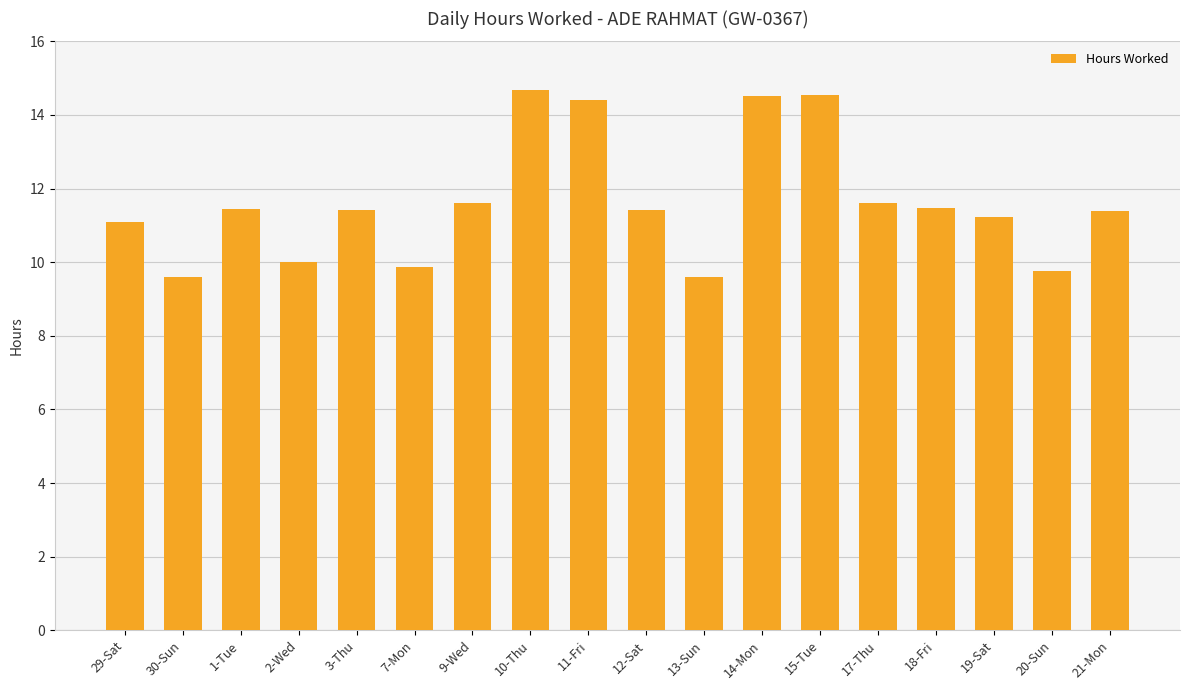

Is it true that the value at 17-Thu is 15.2?

False